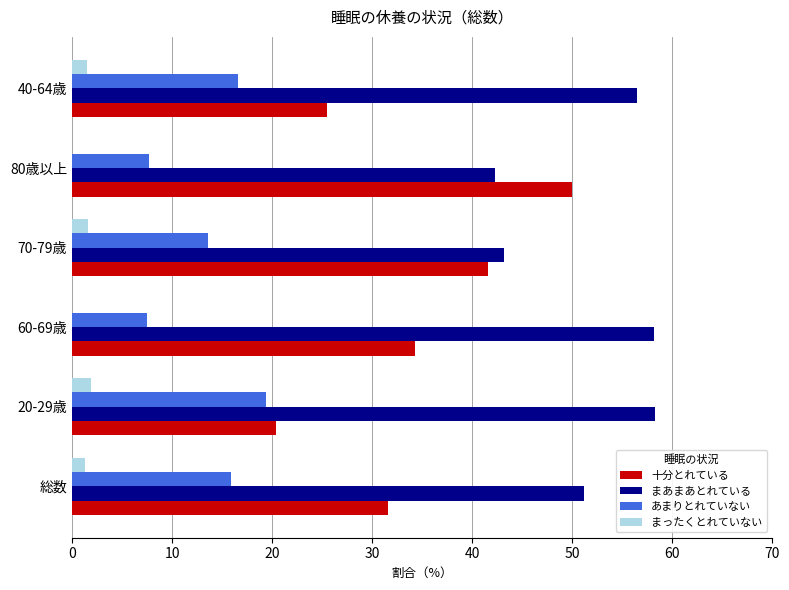

The あまりとれていない series shows 25.4 at 40-64歳. True or false?

False